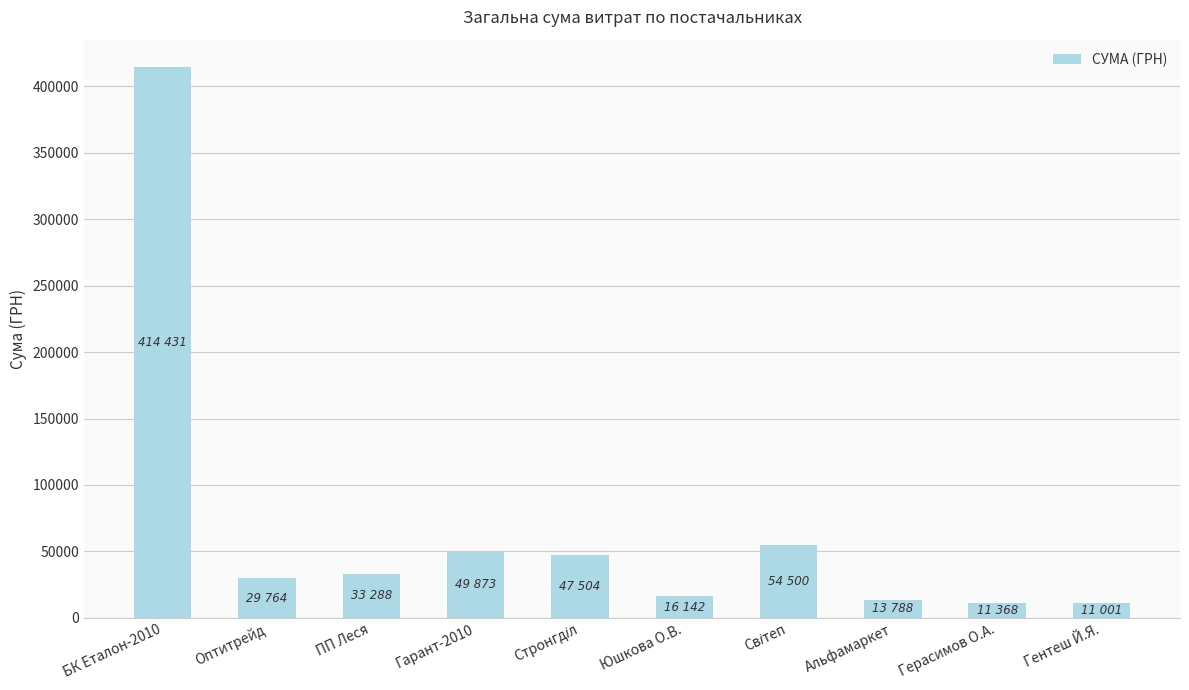

What is the greatest value displayed?

414430.6